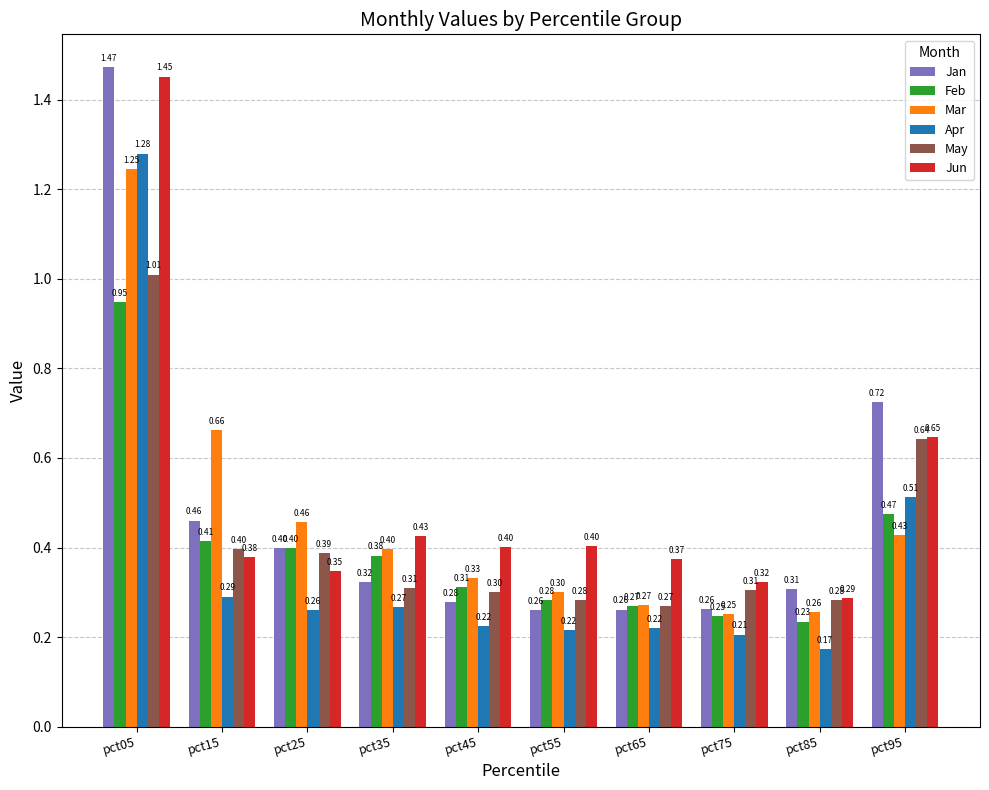

Which series has the largest range (max minus min)?

Jan